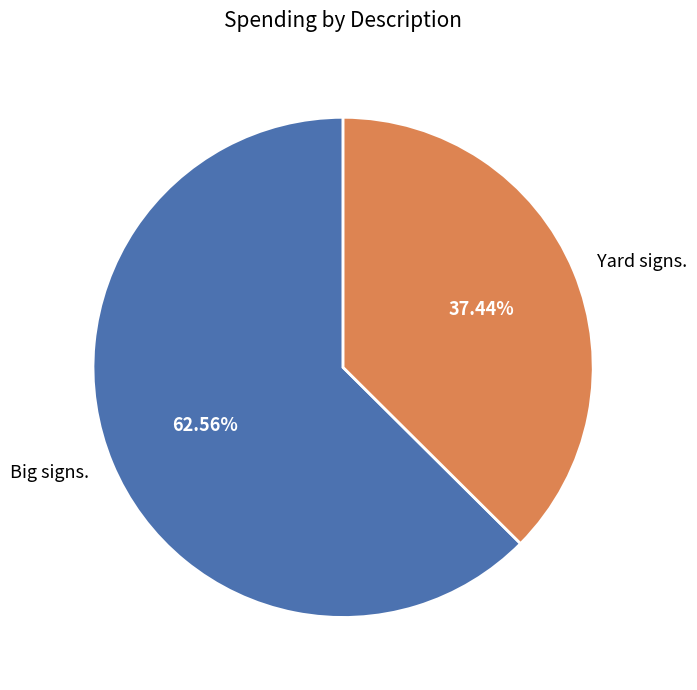

Combined, what portion of the pie is Yard signs. and Big signs.?

100.0%